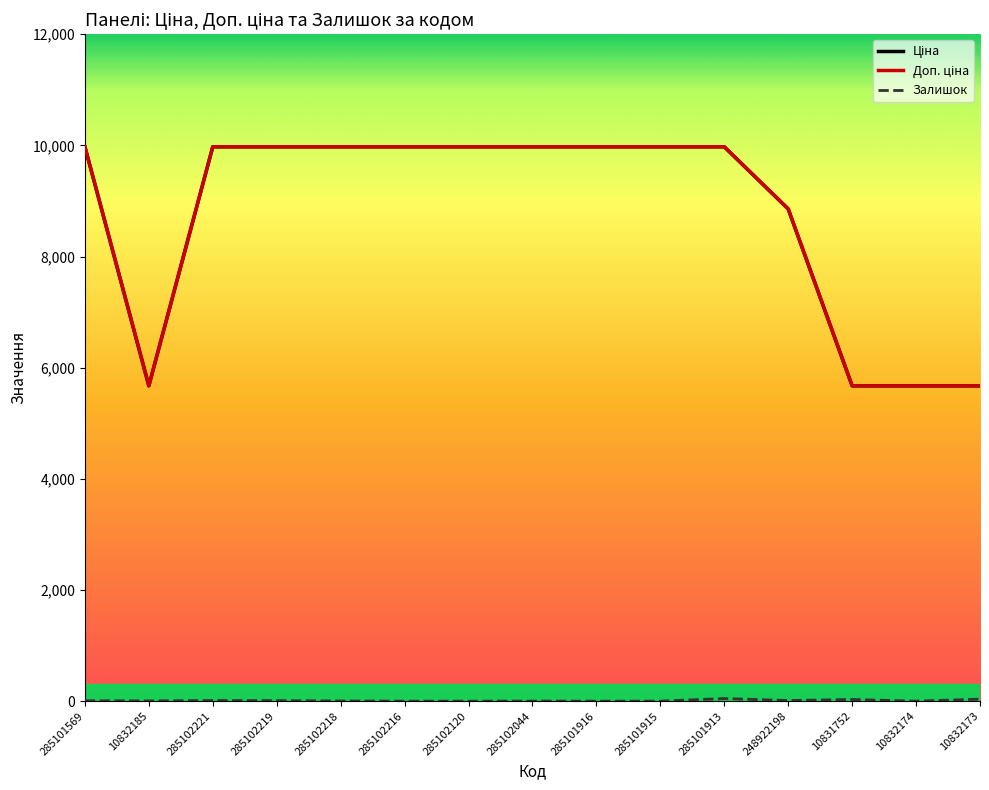

Is this an area chart (filled region under the line)?

No